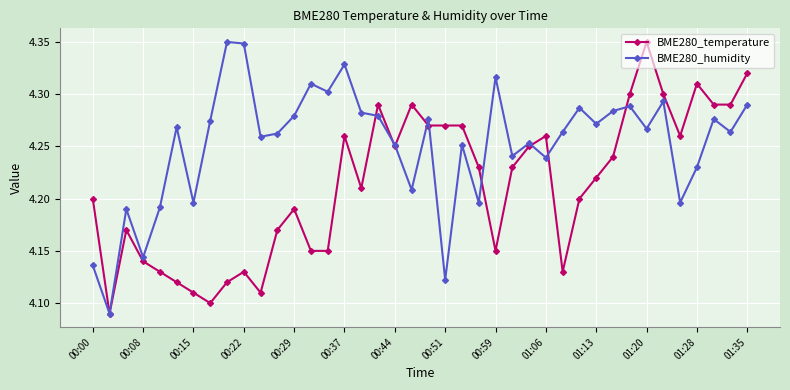

True or false: BME280_temperature has more than 0 interior local peaks.

True